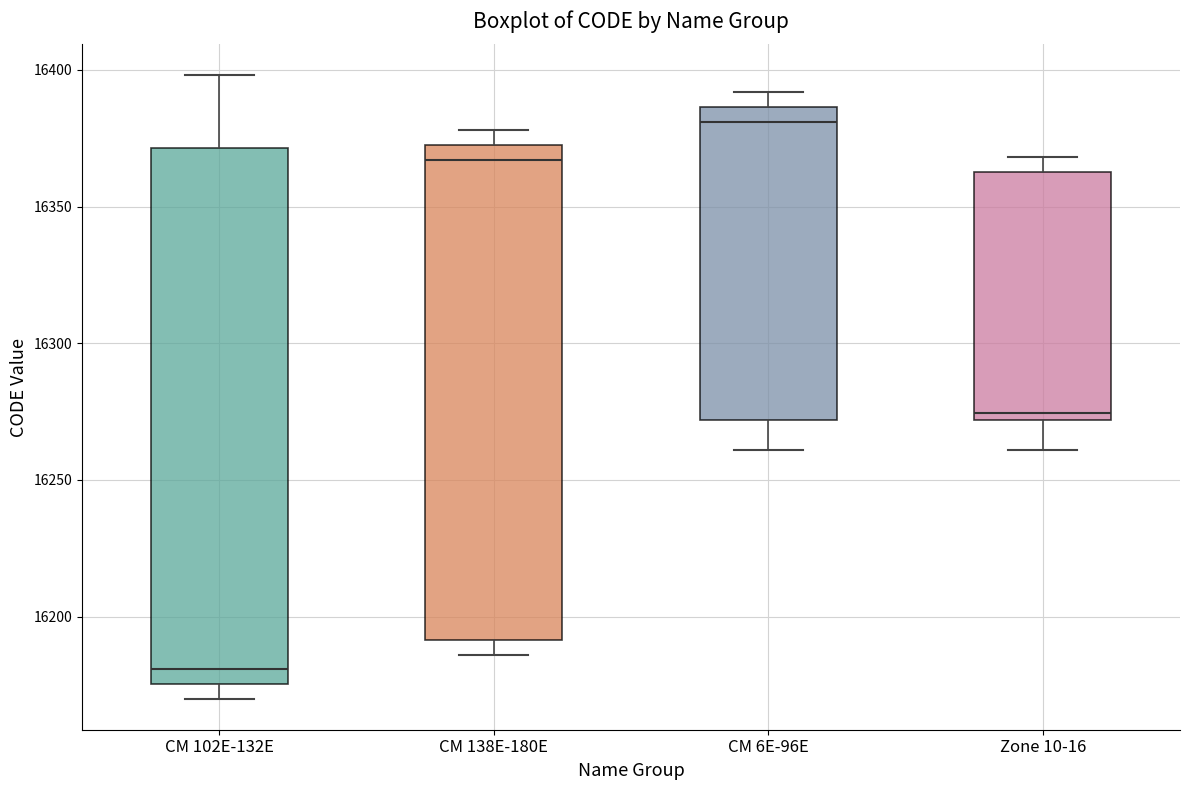

Which box has the highest median line?

CM 6E-96E